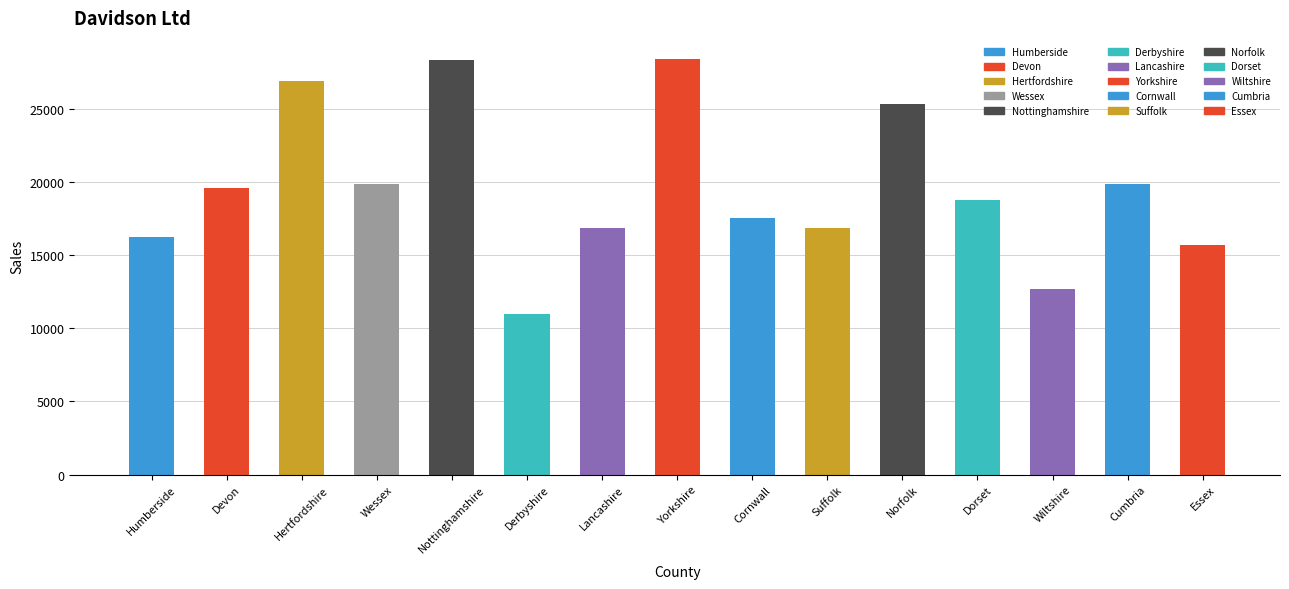

What is the ratio of the value at Dorset to the value at Essex?

1.2